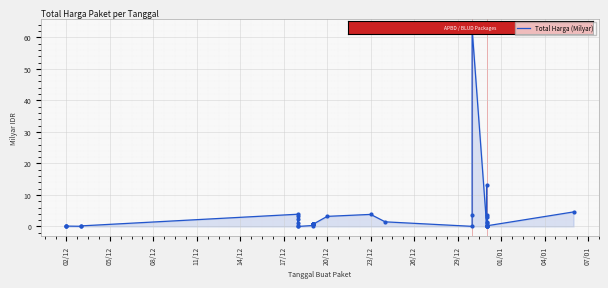

How many points are higher than both their immediate neighbors (excluding endpoints)?

9